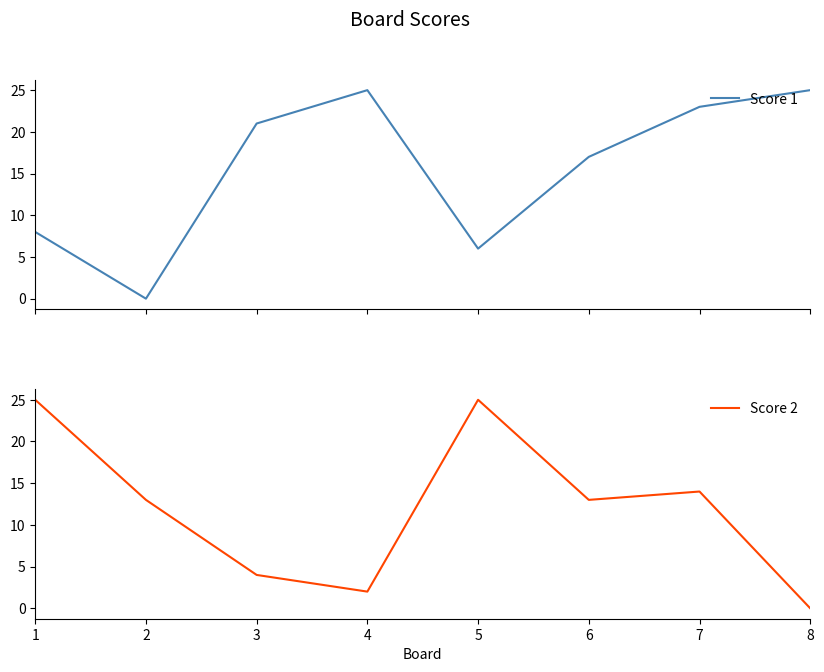

At which label is Score 2 closest to 12?

2